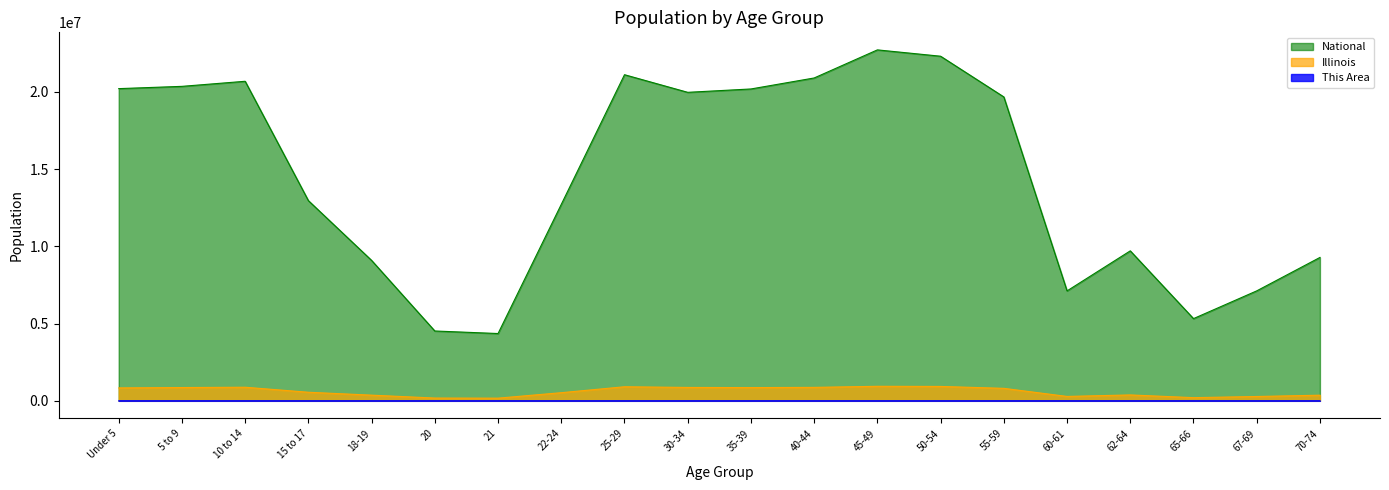

True or false: Illinois and This Area cross at least once.

False